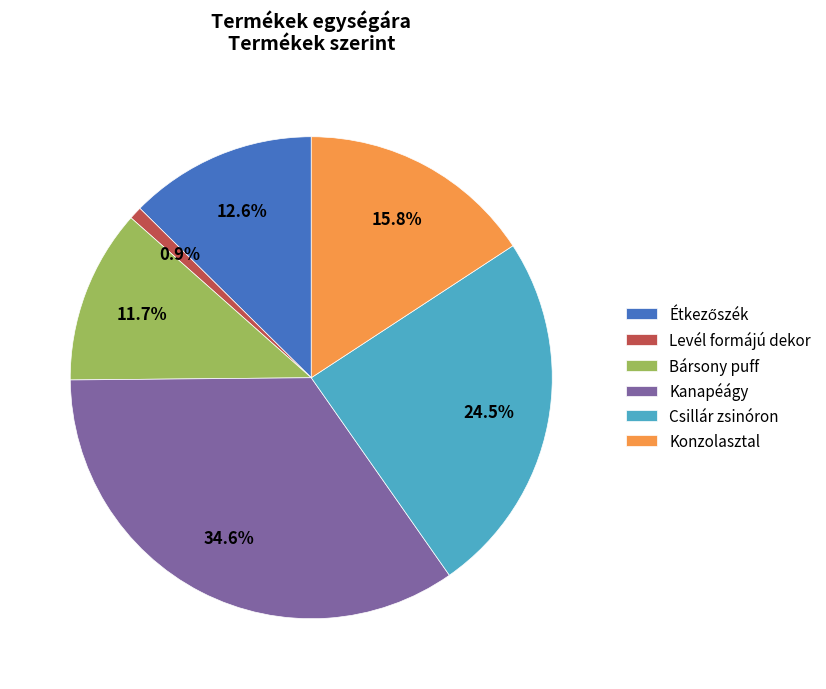

Which has a higher value, Bársony puff or Konzolasztal?

Konzolasztal